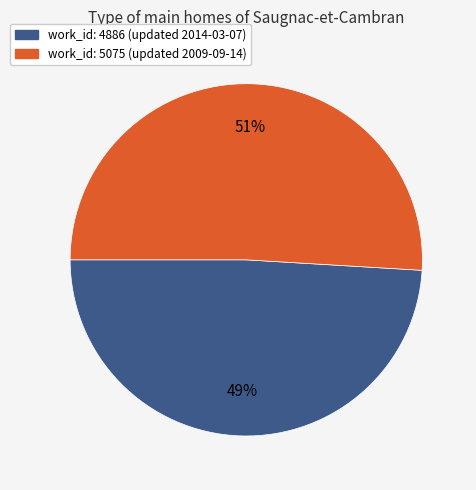

Is the sum of work_id: 5075 (updated 2009-09-14) and work_id: 4886 (updated 2014-03-07) greater than half?

Yes